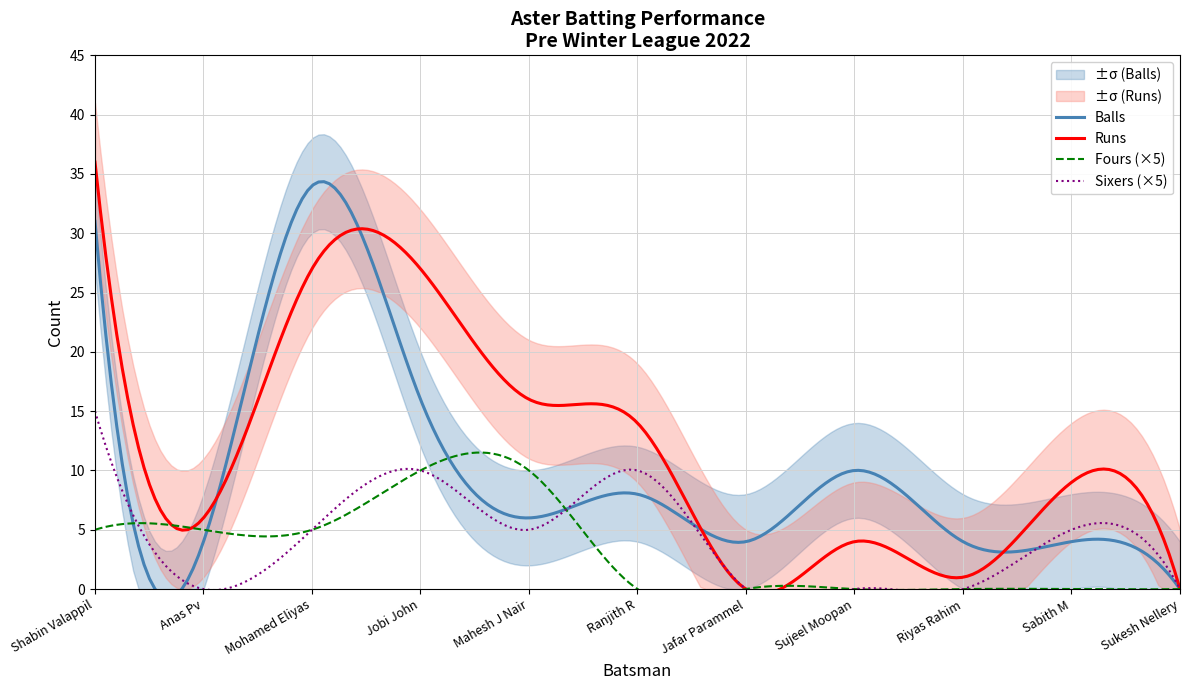

How many times do Balls and Runs cross each other?

4